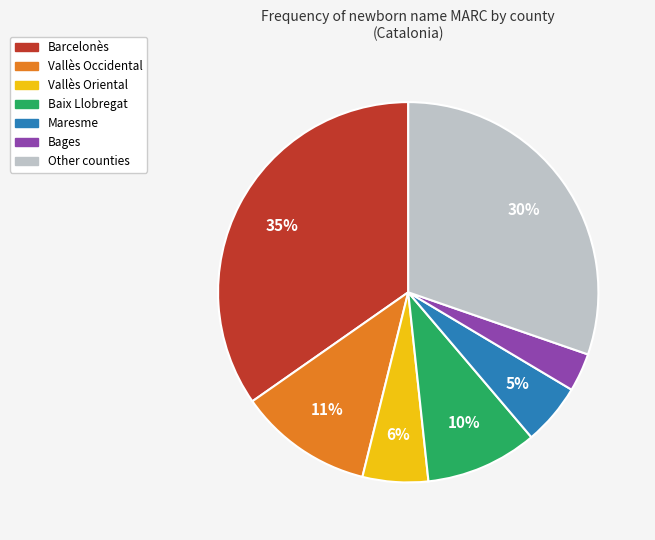

To the nearest percent, what is the difference between the Other counties and Vallès Occidental slice percentages?

19%